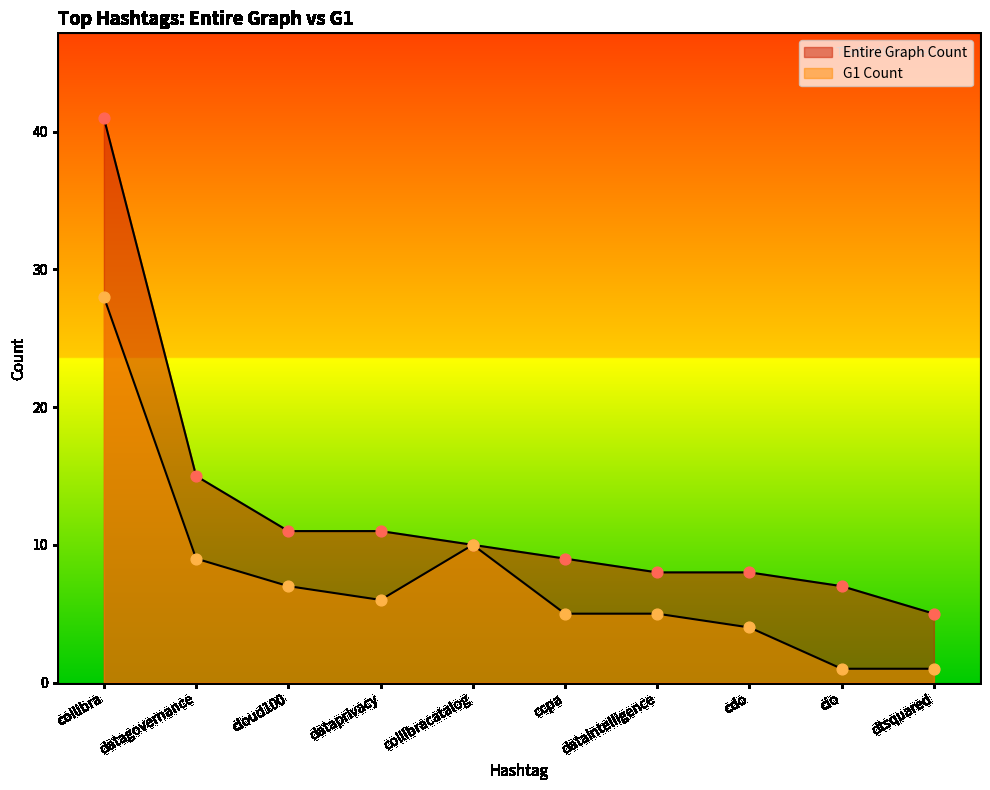

Is the value of Entire Graph Count at cloud100 greater than the value of G1 Count at collibracatalog?

Yes